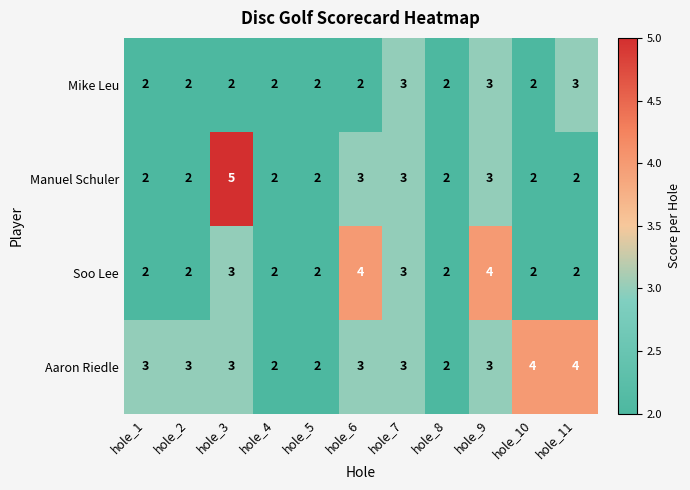

Is the value of Mike Leu at hole_4 greater than the value of Aaron Riedle at hole_11?

No